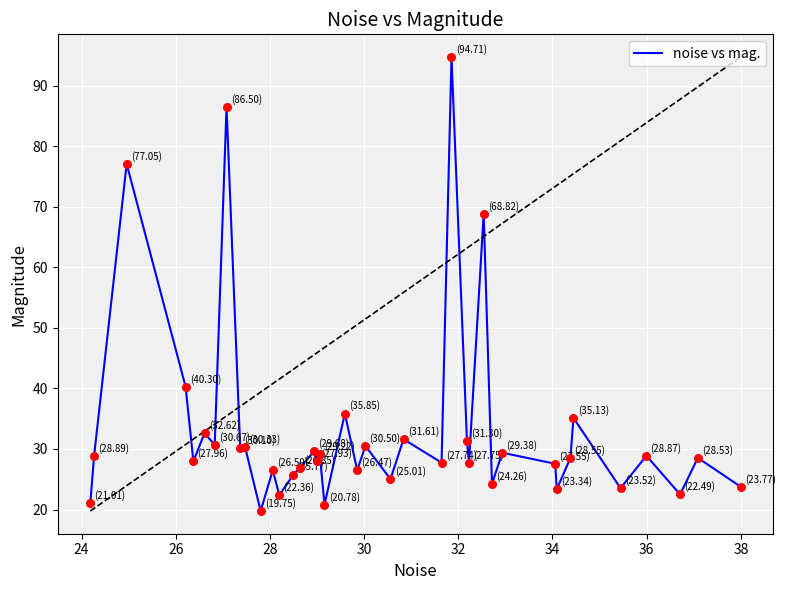

What is the difference between the maximum and minimum values?

75.0